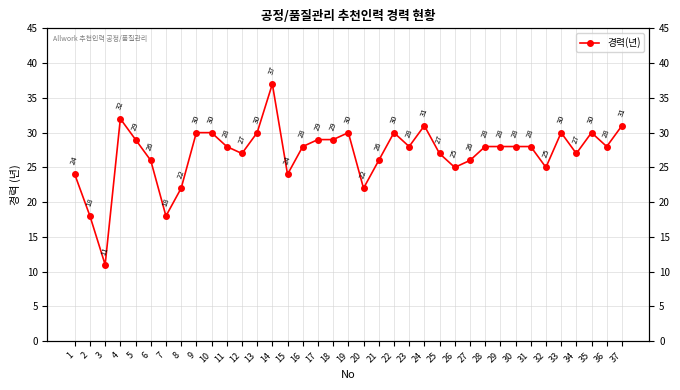

Does the chart have visible grid lines?

Yes